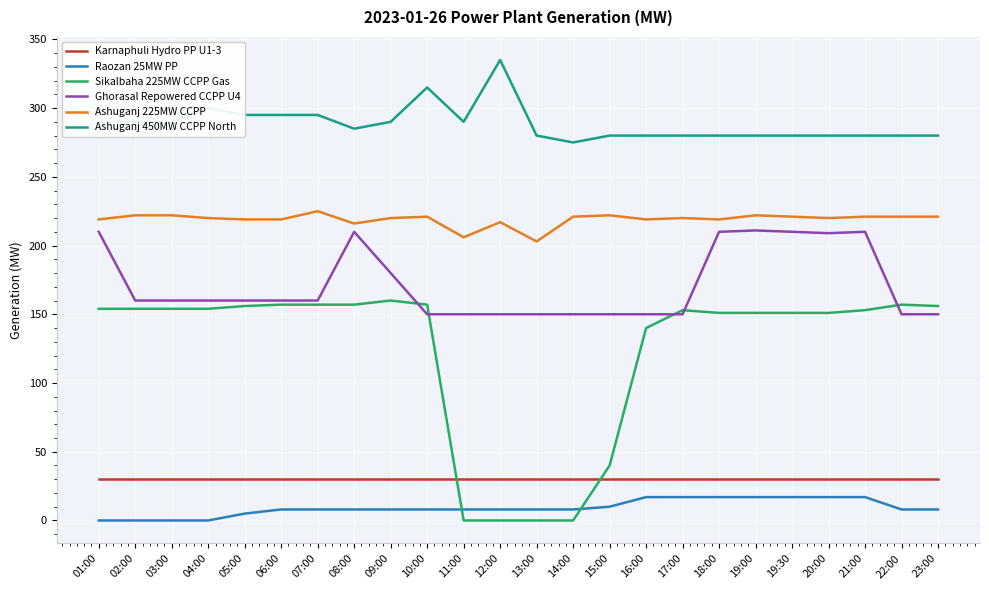

At which category does the chart reach its peak across all series?

12:00